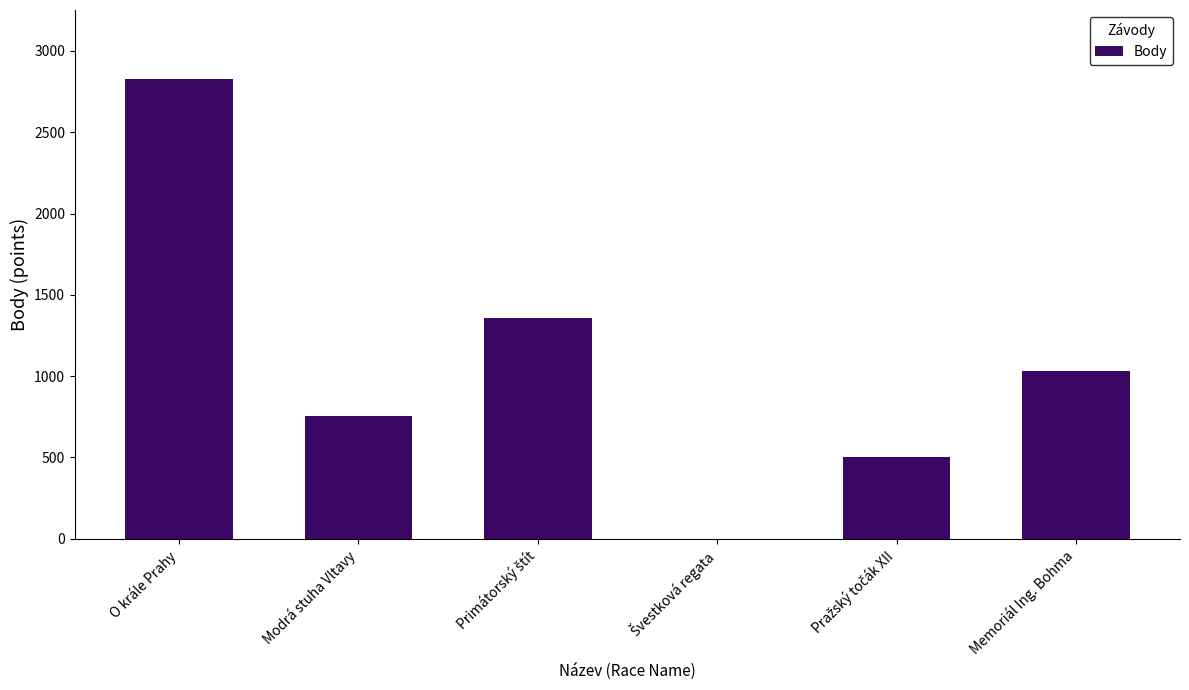

Which has a higher value, Memoriál Ing. Bohma or O krále Prahy?

O krále Prahy